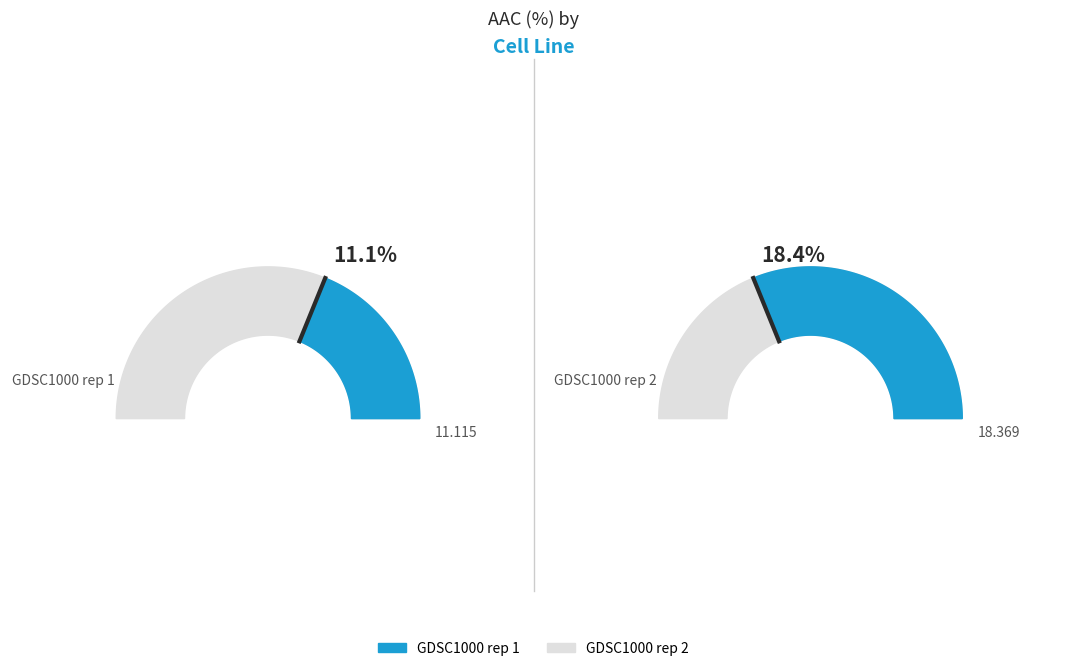

Is there a majority slice in this chart?

Yes